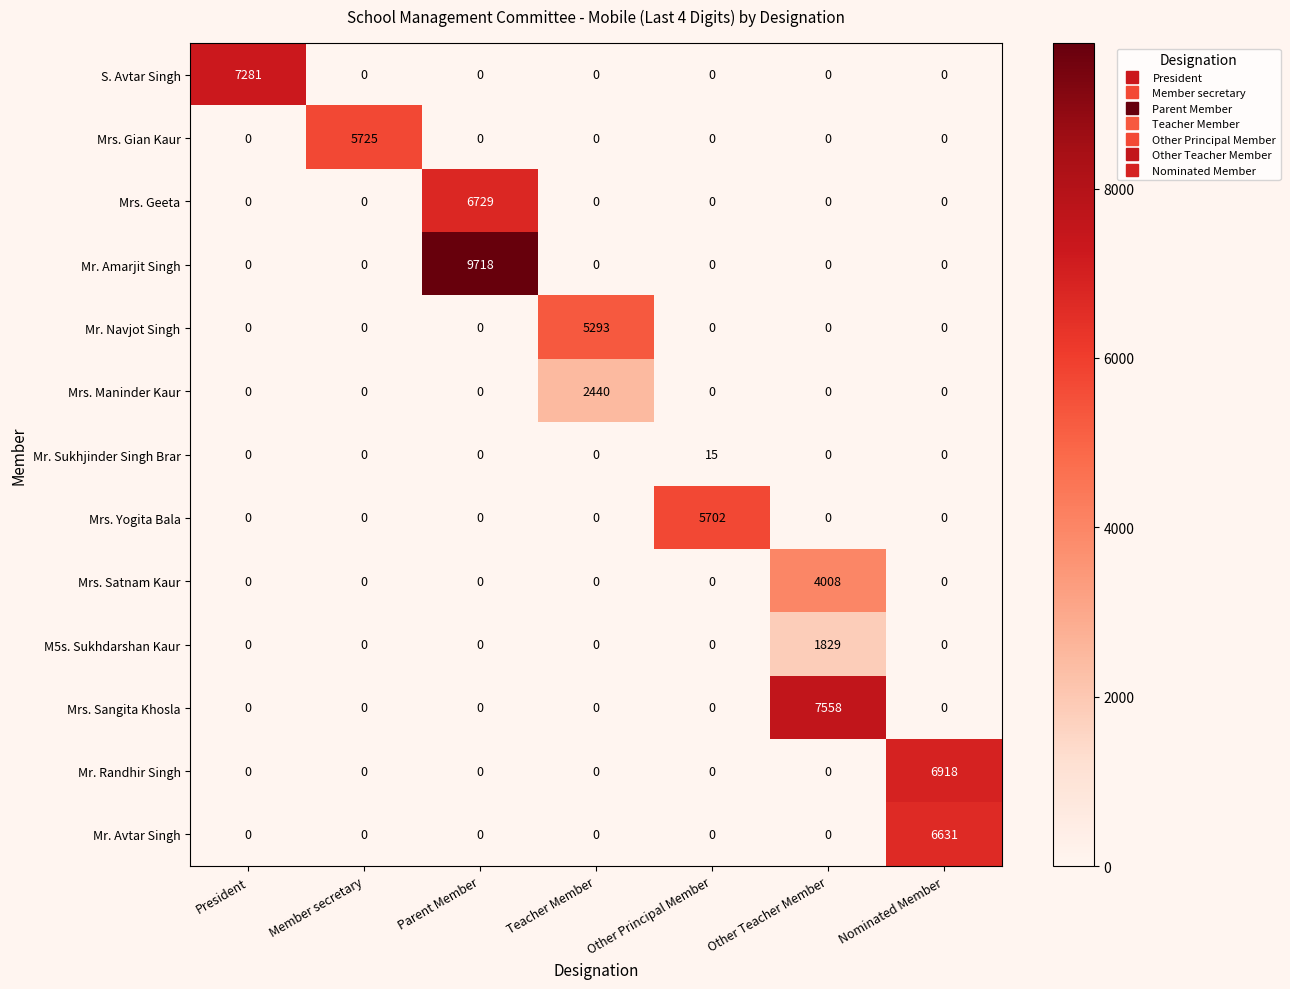

What is the difference between the maximum and minimum values in the Mrs. Satnam Kaur series?

4008